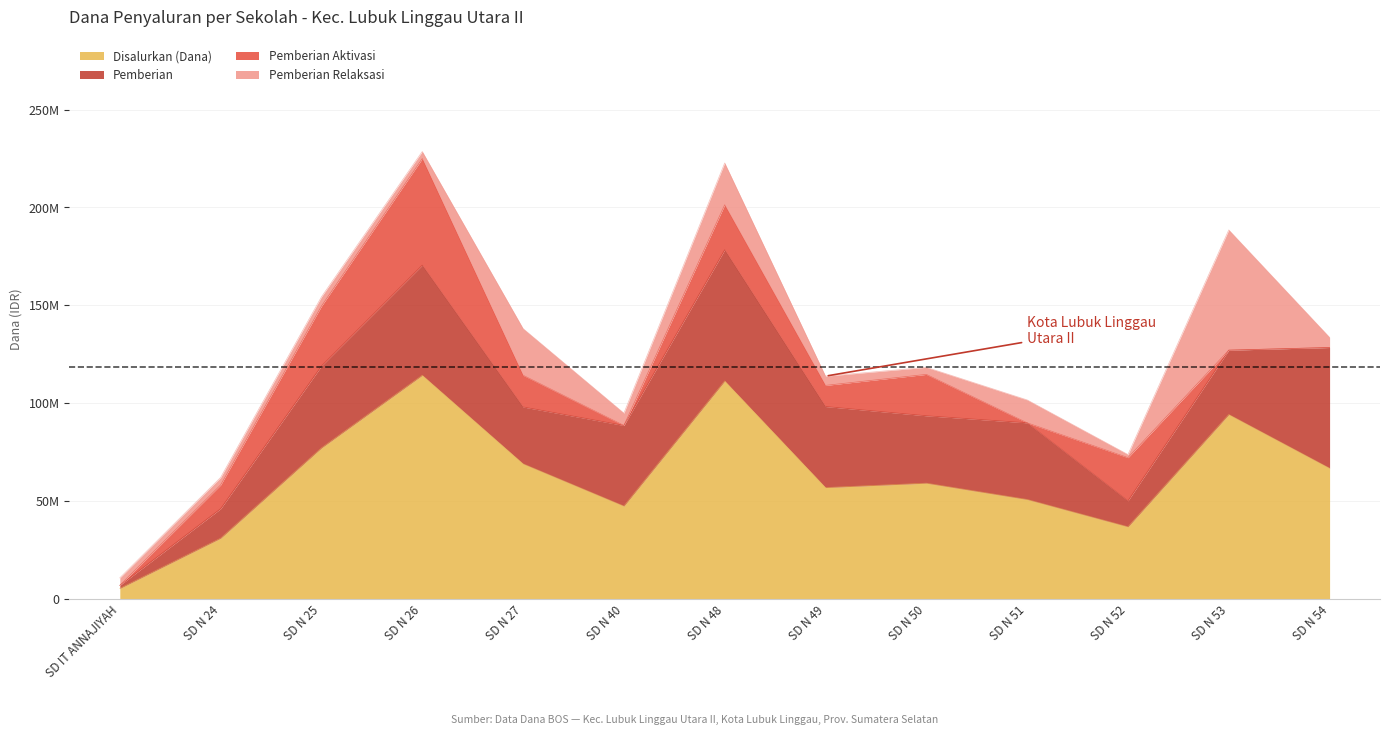

What is the difference between the Pemberian Relaksasi values at SD N 50 and SD N 24?

225000